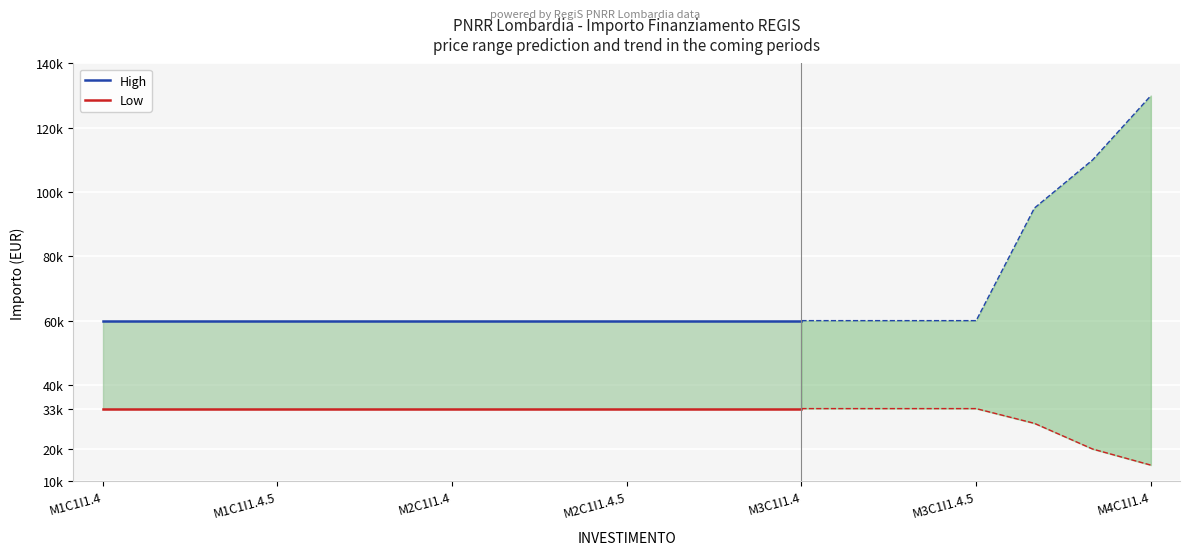

What is the sum of the Low values at 10 and 9?

65178